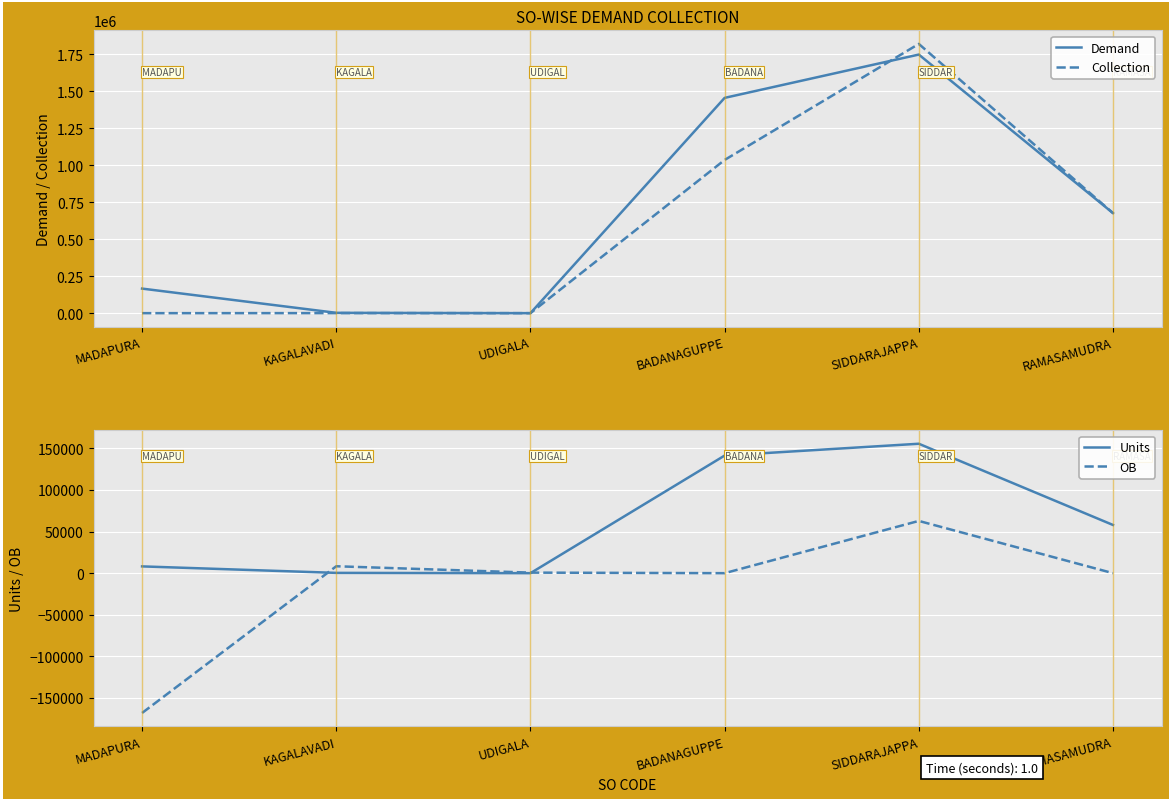

How many data points in Demand are less than 676264?

3